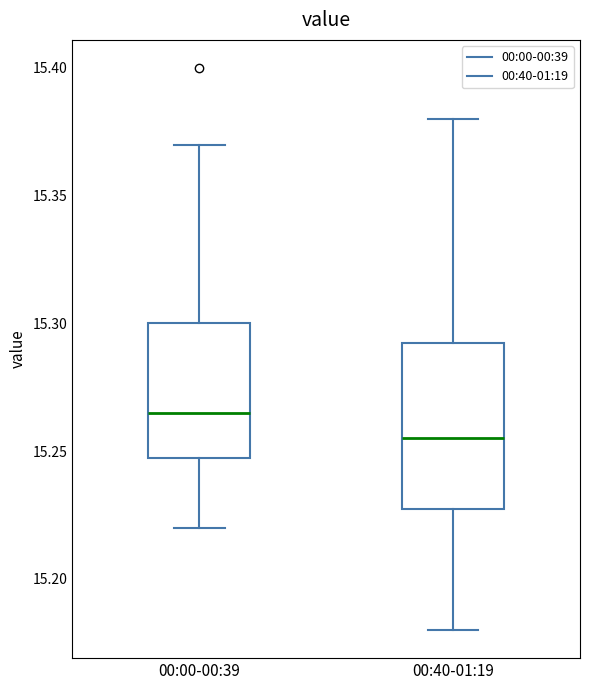

Which box's median line is the lowest?

00:40-01:19